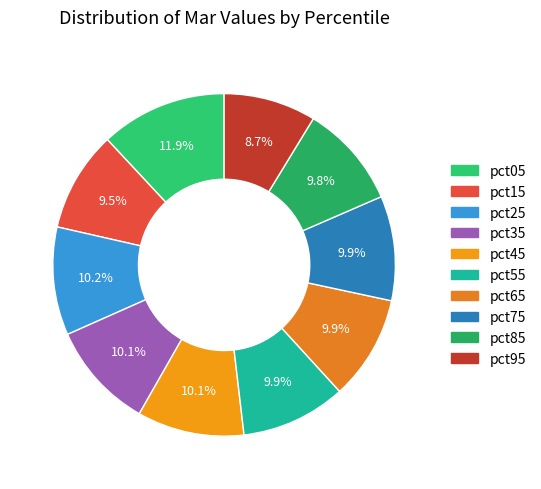

Does any single category account for the majority?

No